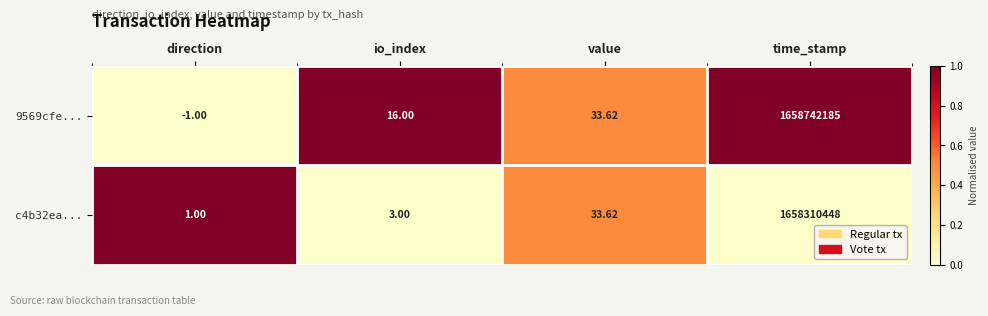

At which label does c4b32ea... reach its minimum?

direction